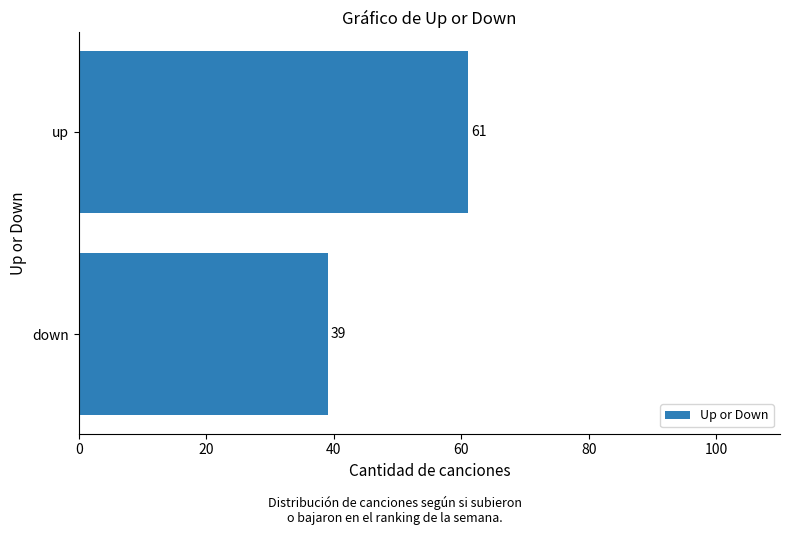

What is the change in value from down to up?

+22